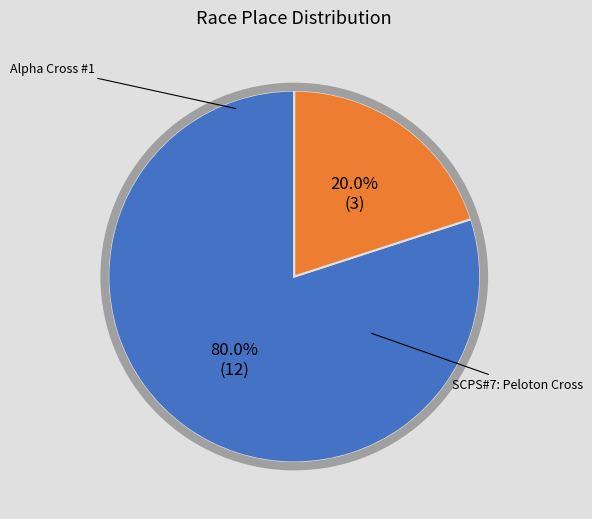

What percentage is the SCPS#7: Peloton Cross slice, to the nearest percent?

20%